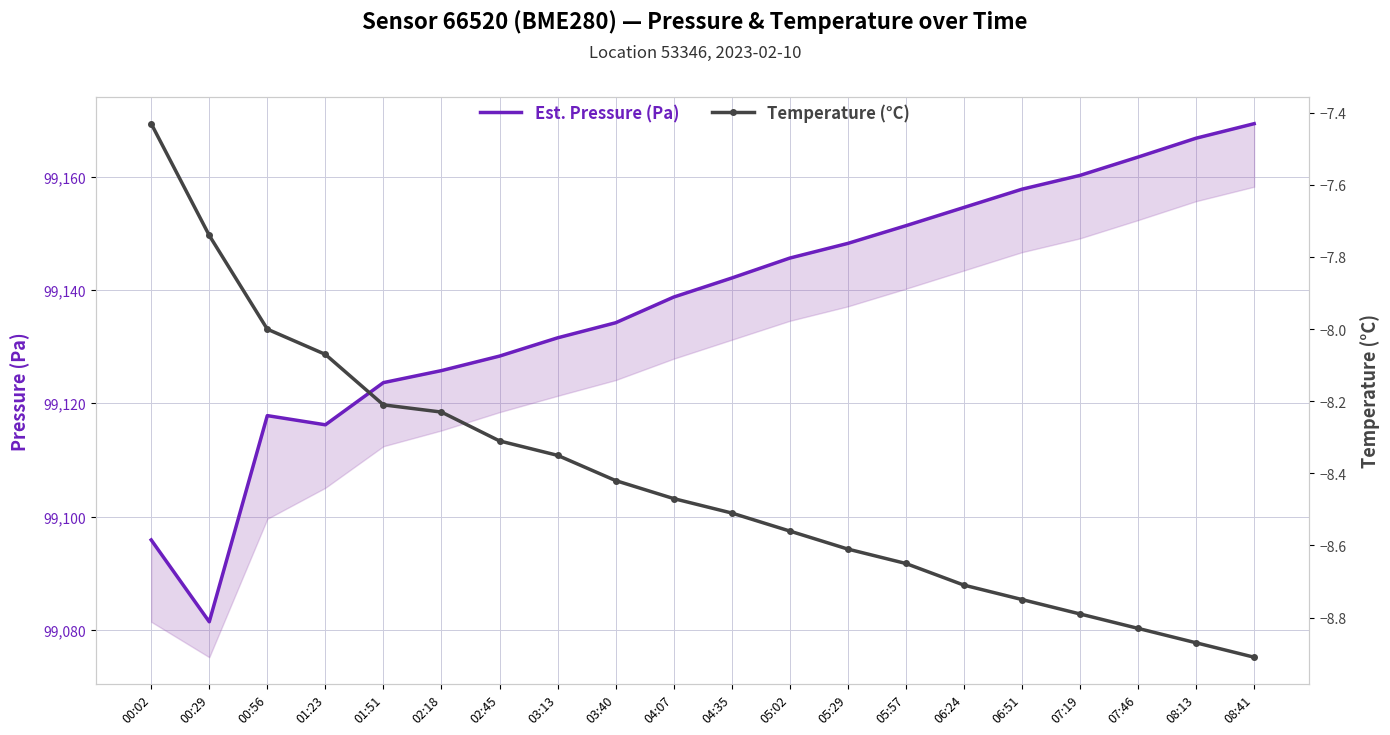

What is the difference between the maximum and minimum values in the temperature series?

1.5